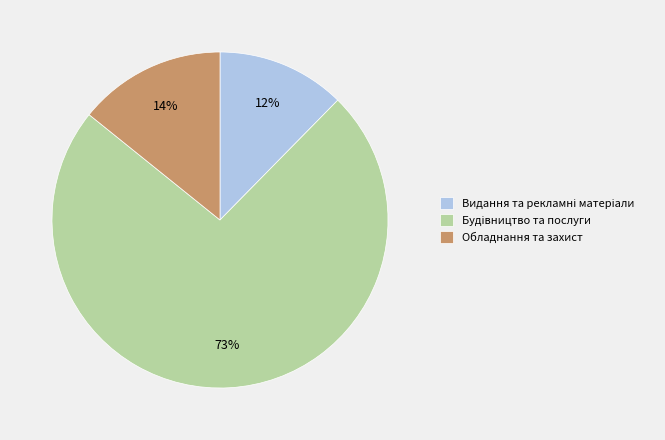

To the nearest percent, what is the average slice percentage?

33%